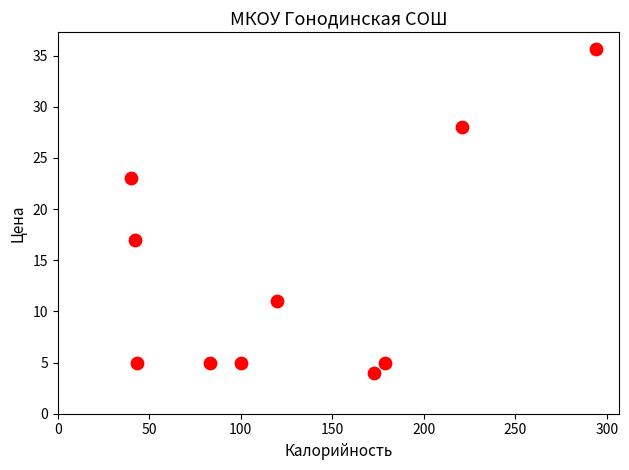

What Y value in the scatter plot is closest to 19?

17.0